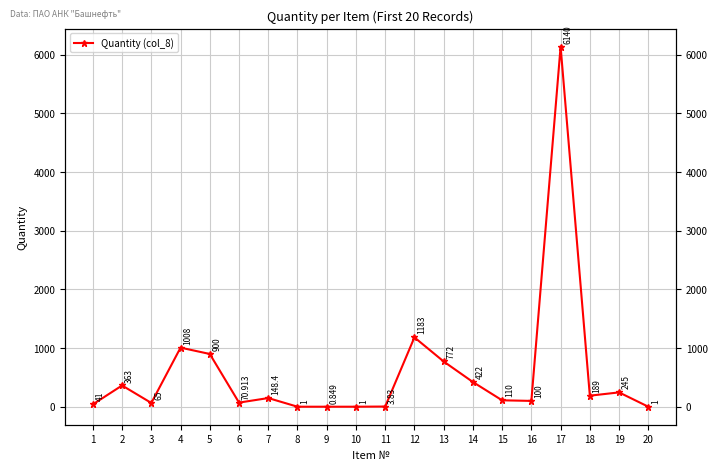

At which label is the value closest to 3070?

12